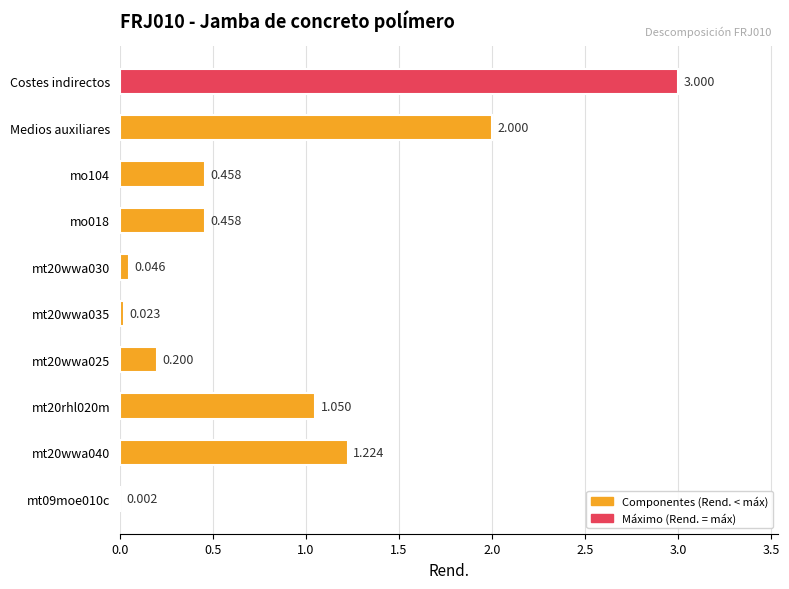

Which category has the highest value across all series?

Costes indirectos